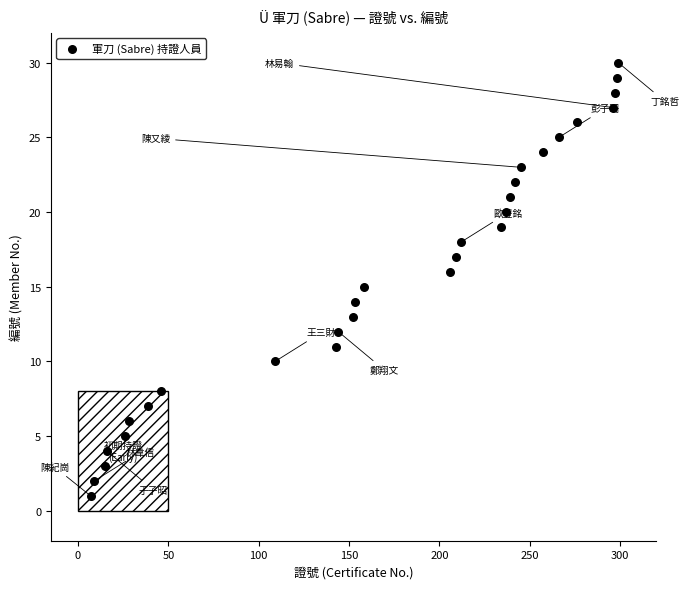

What is the range of Y values (max minus min)?

29